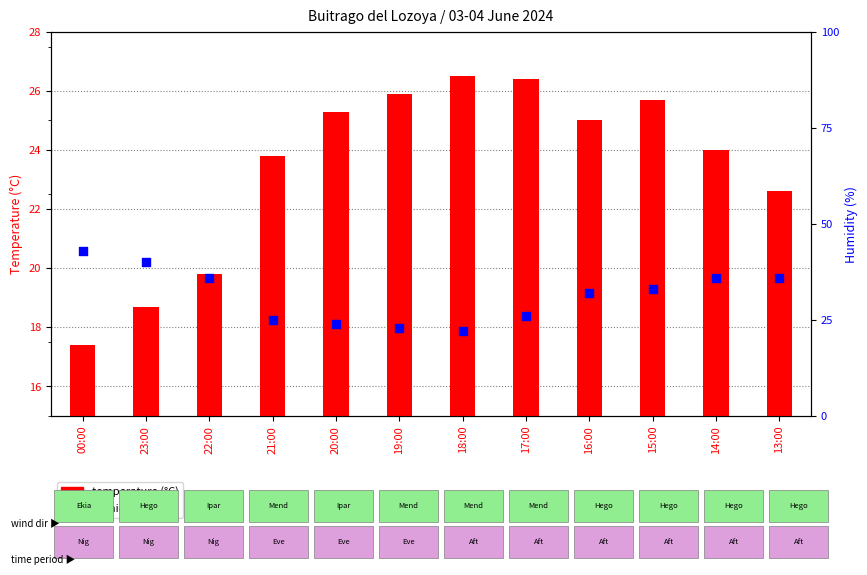

Which series reaches the minimum Y coordinate?

temperature (°C)